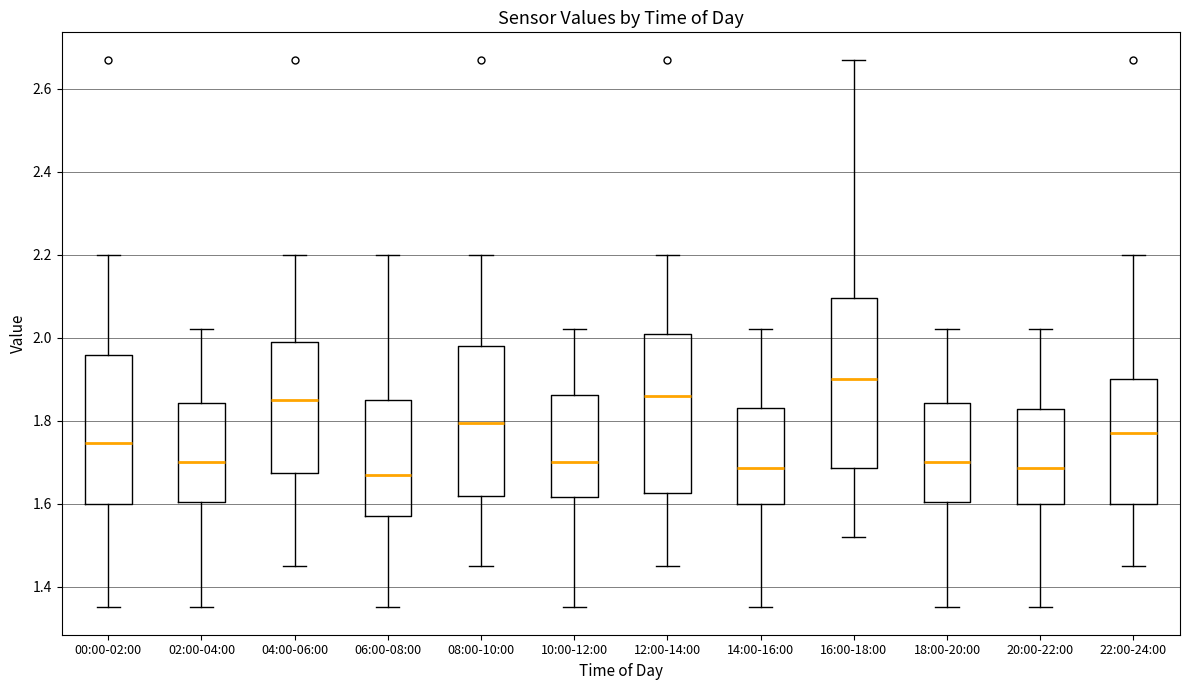

Where does the upper whisker of the box for 18:00-20:00 end on the y-axis? The values are not printed on the chart, so give them approximately, as read against the axis.

2.02